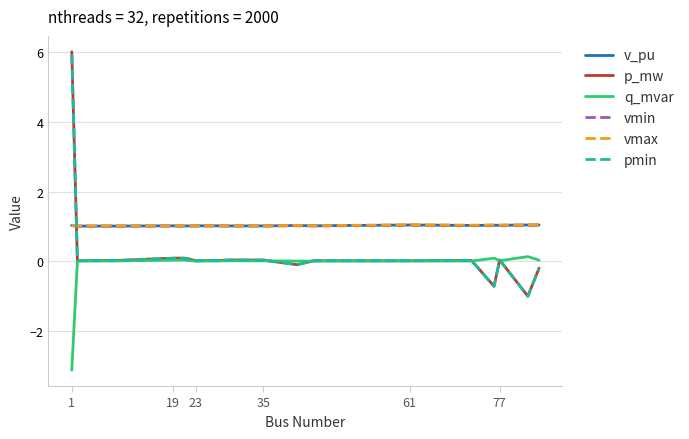

What is the difference between the second highest and minimum values in the q_mvar series?

3.2